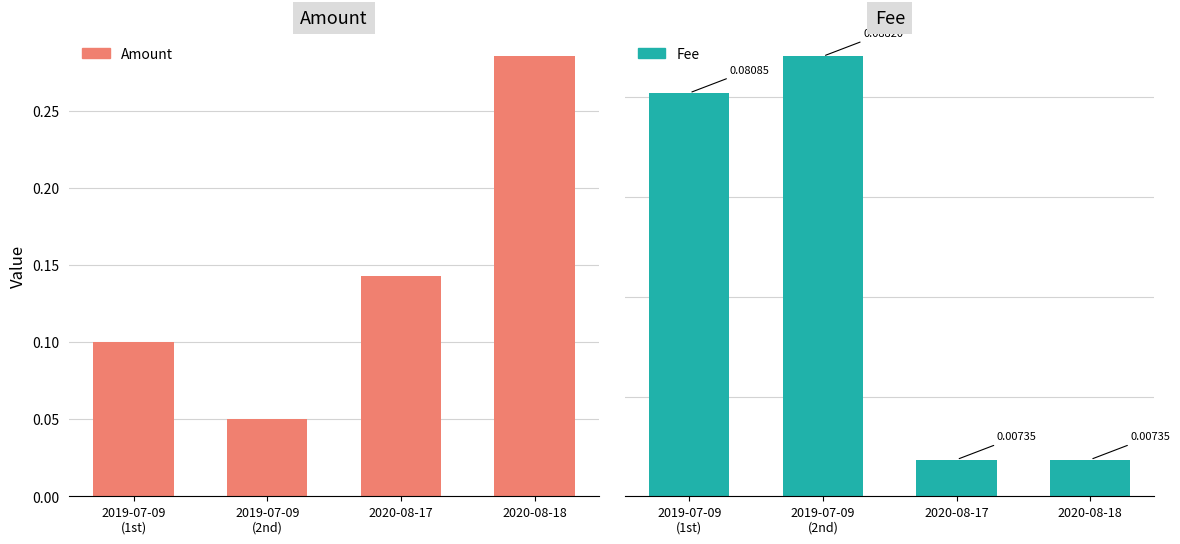

At how many categories does at least one series exceed 0?

4